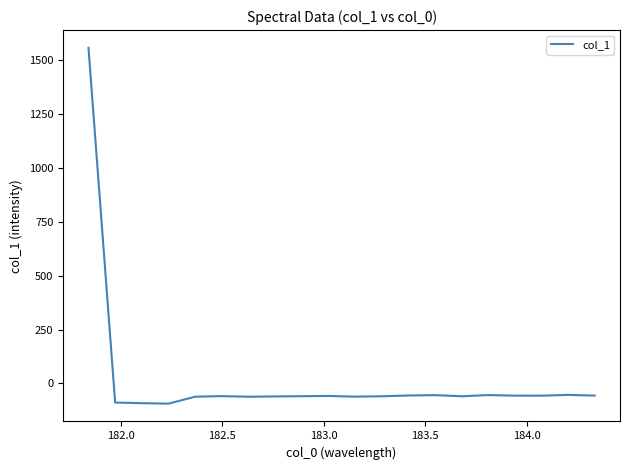

What is the maximum value shown in the chart?

1555.8